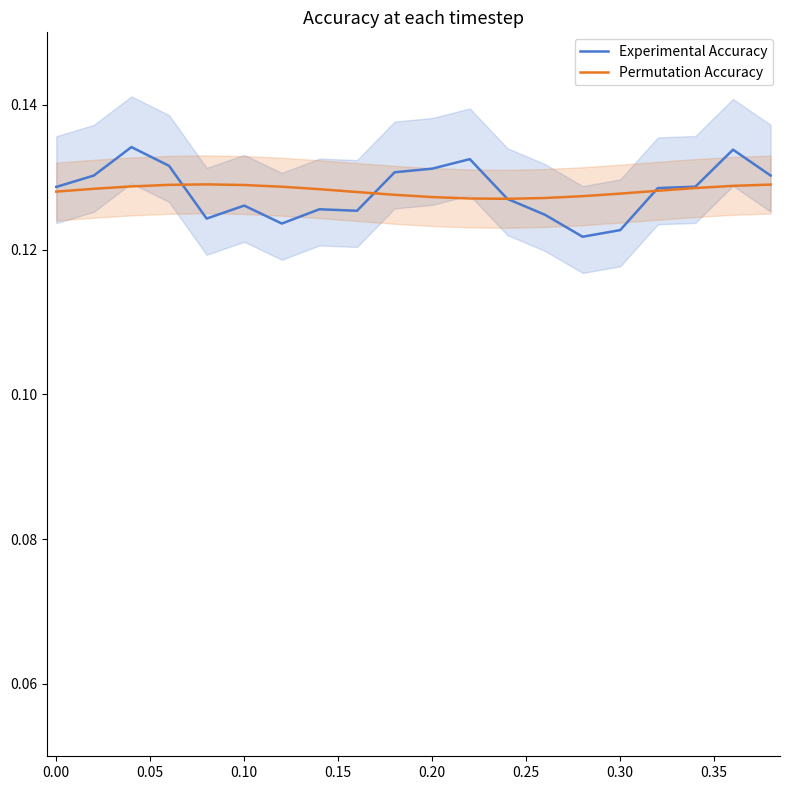

How many intersections are there between Experimental Accuracy and Permutation Accuracy?

4